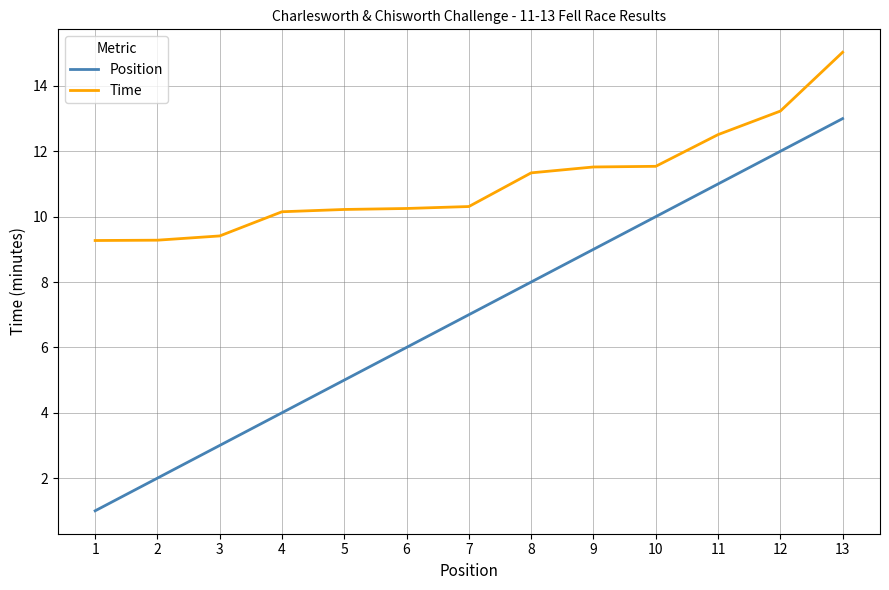

At which category does the chart reach its peak across all series?

13